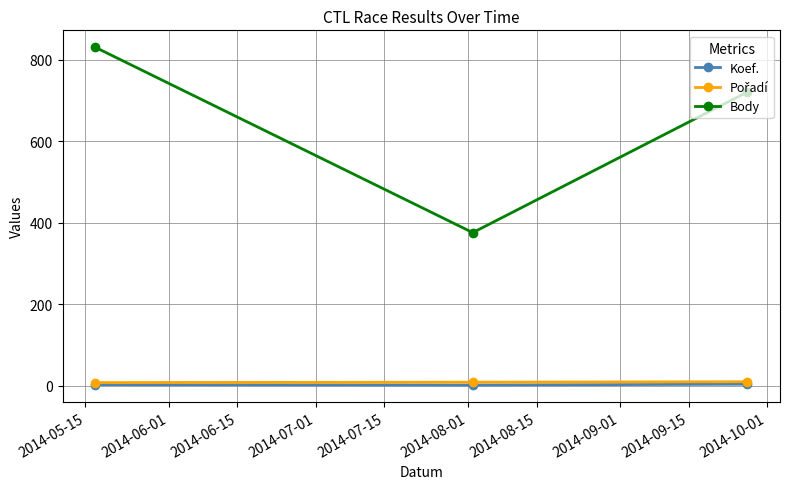

Which series has the largest range (max minus min)?

Body